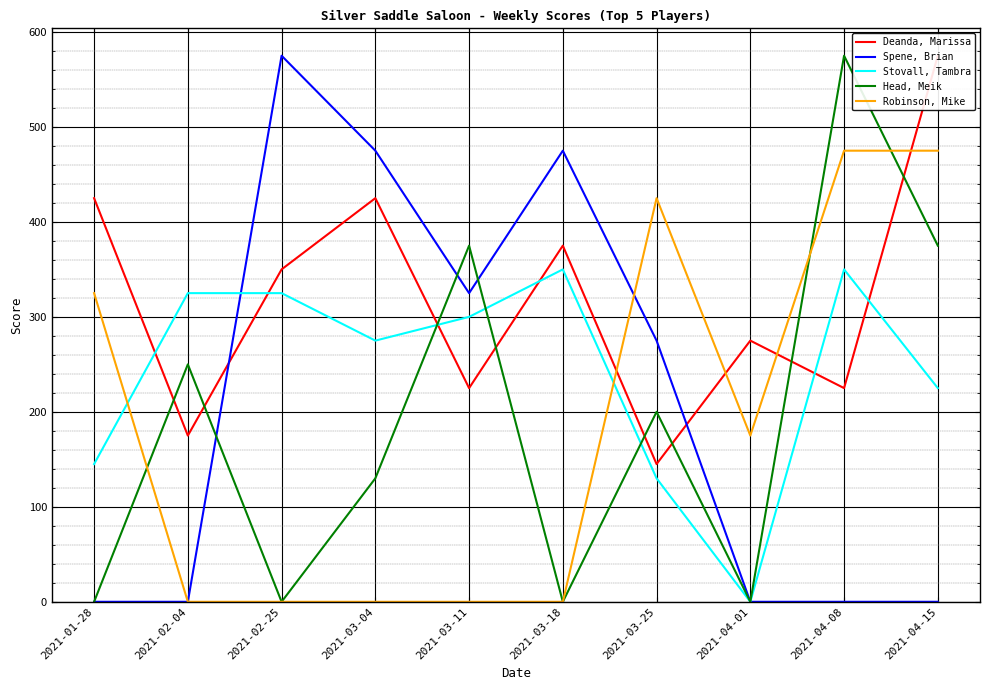

How many distinct data groups are displayed?

5